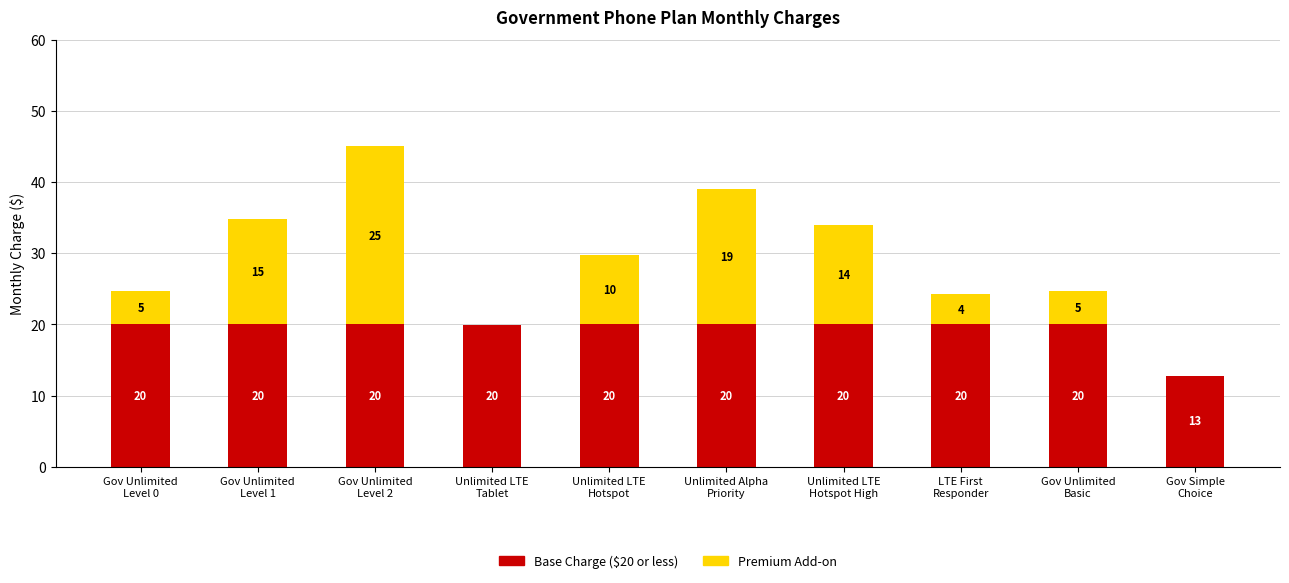

Does the chart contain stacked bars?

Yes